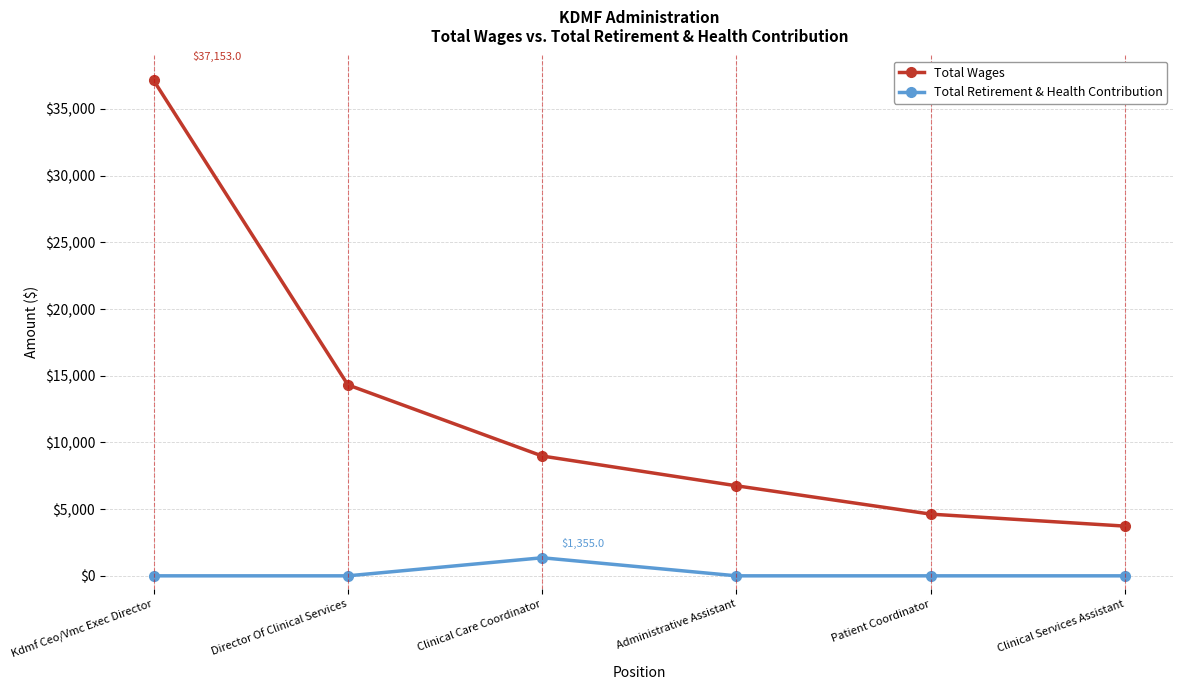

Does the chart have visible grid lines?

Yes